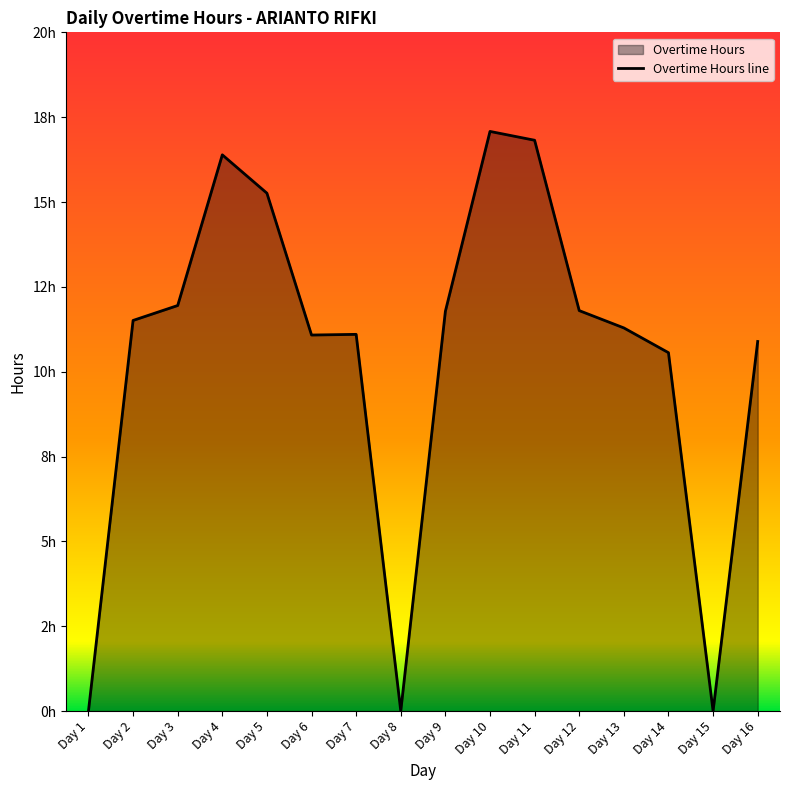

How many distinct data groups are displayed?

1